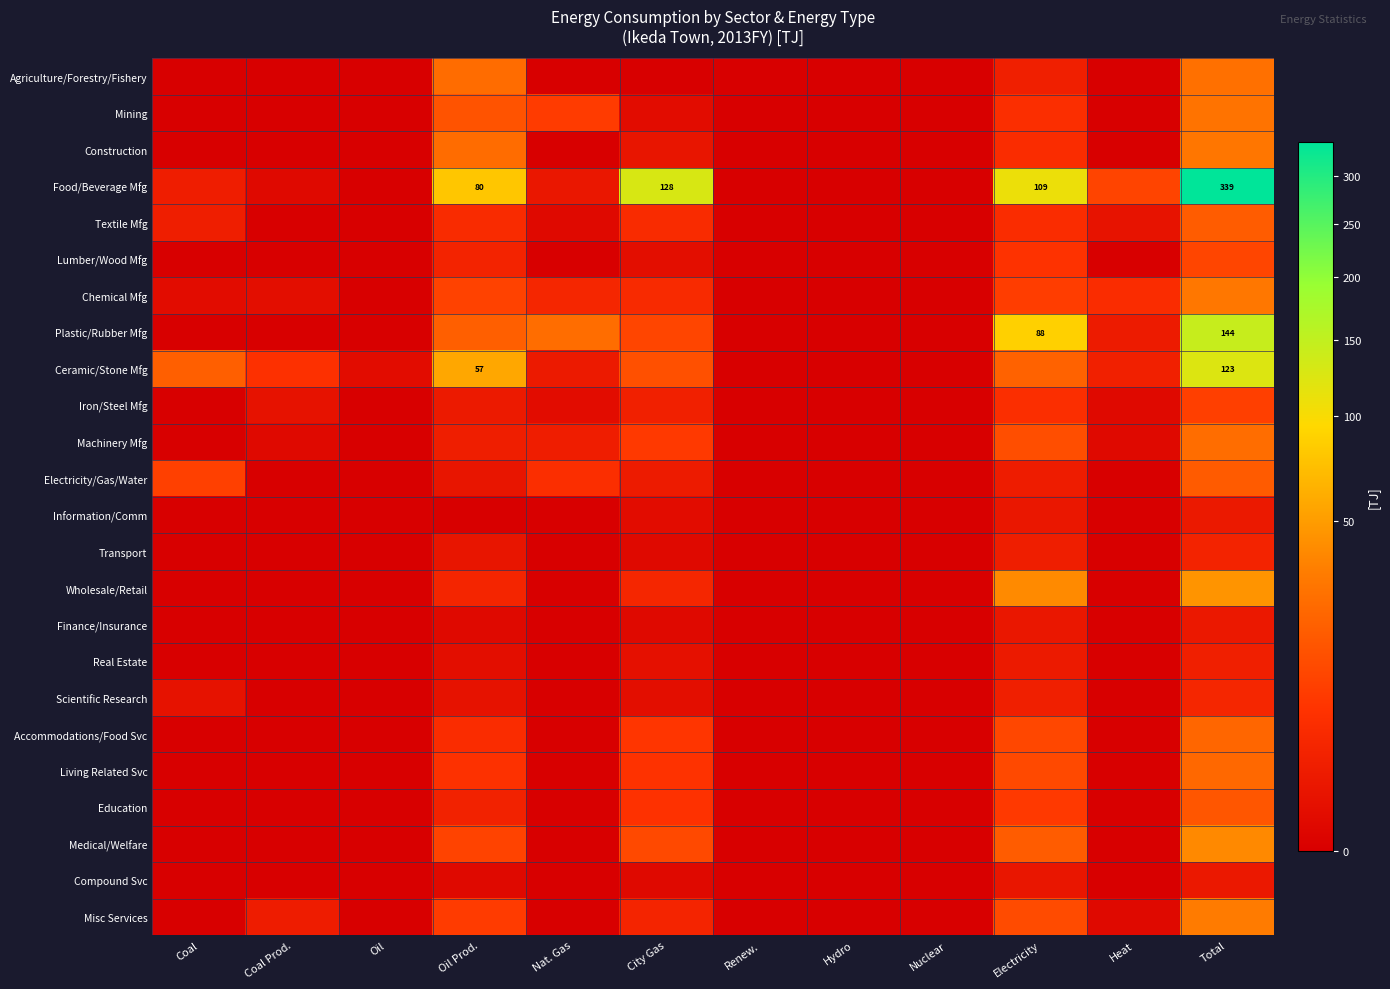

Count the number of data series in this chart.

24